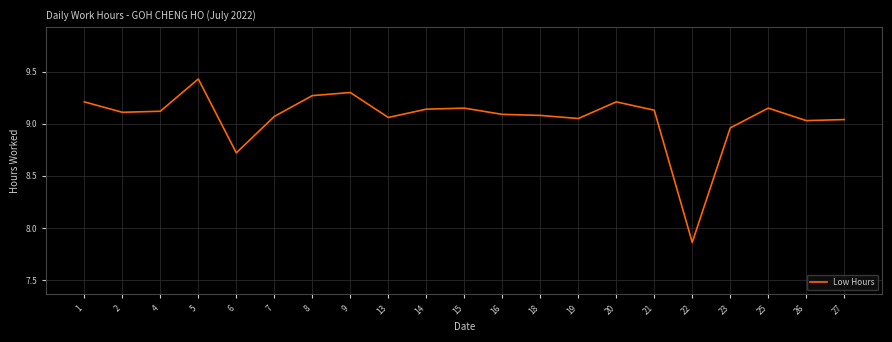

Which category has the highest value across all series?

5